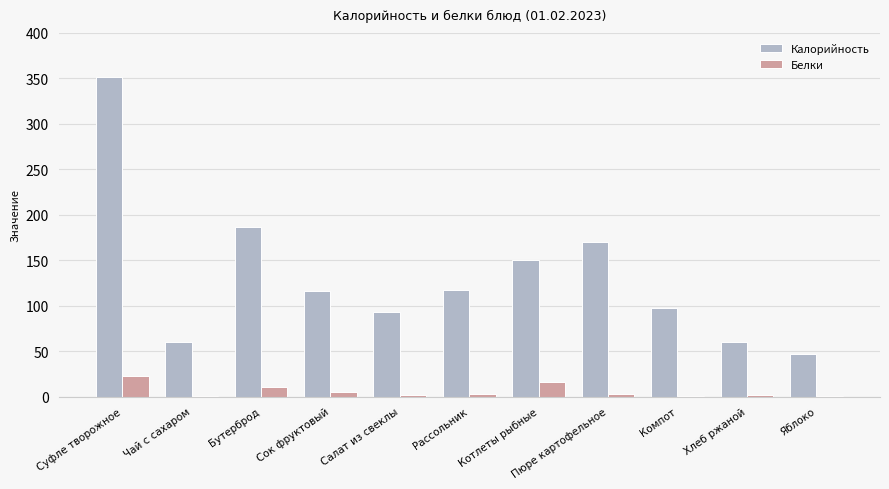

What value does the Белки series have at Бутерброд?

10.1